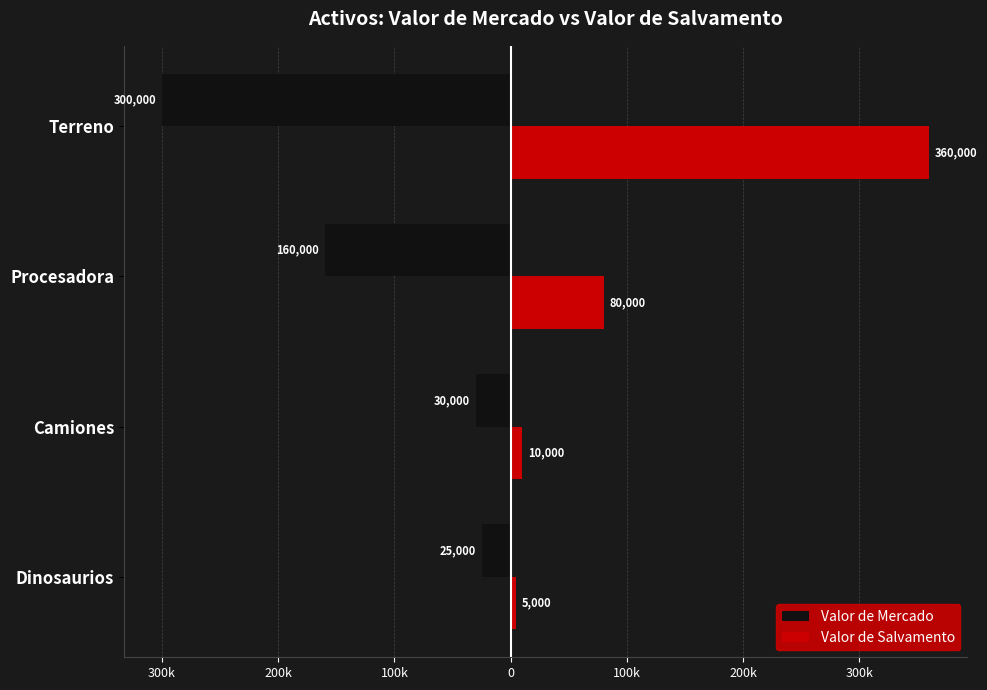

What is the lowest value of the Valor de Mercado series?

-300000